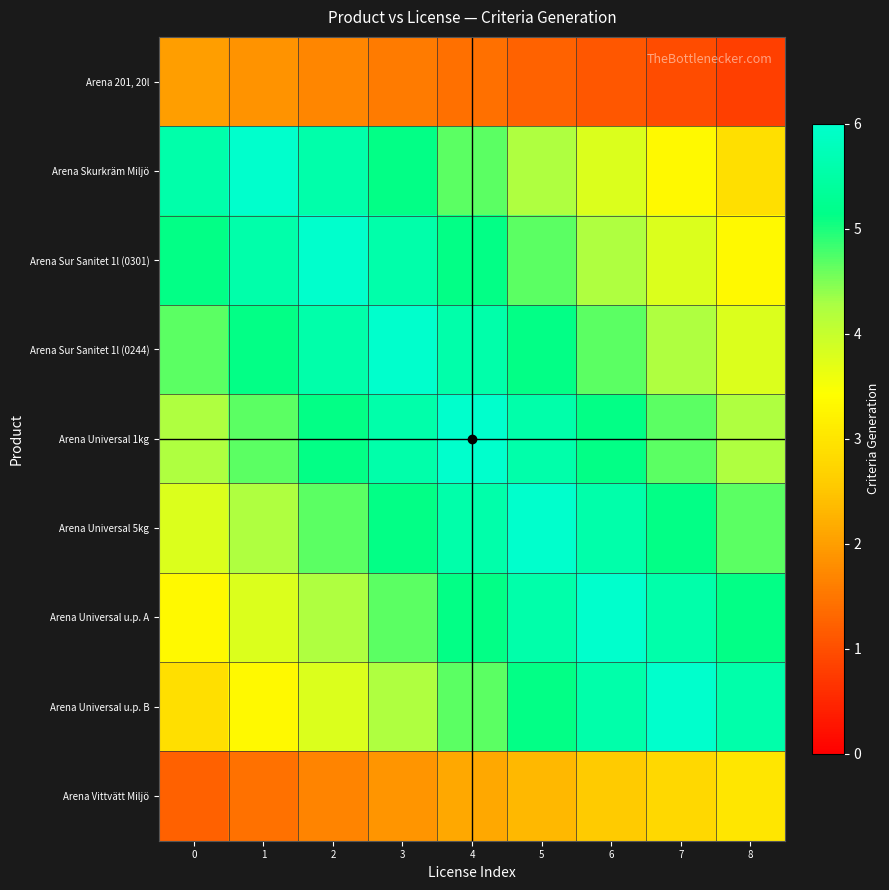

How many distinct data groups are displayed?

9